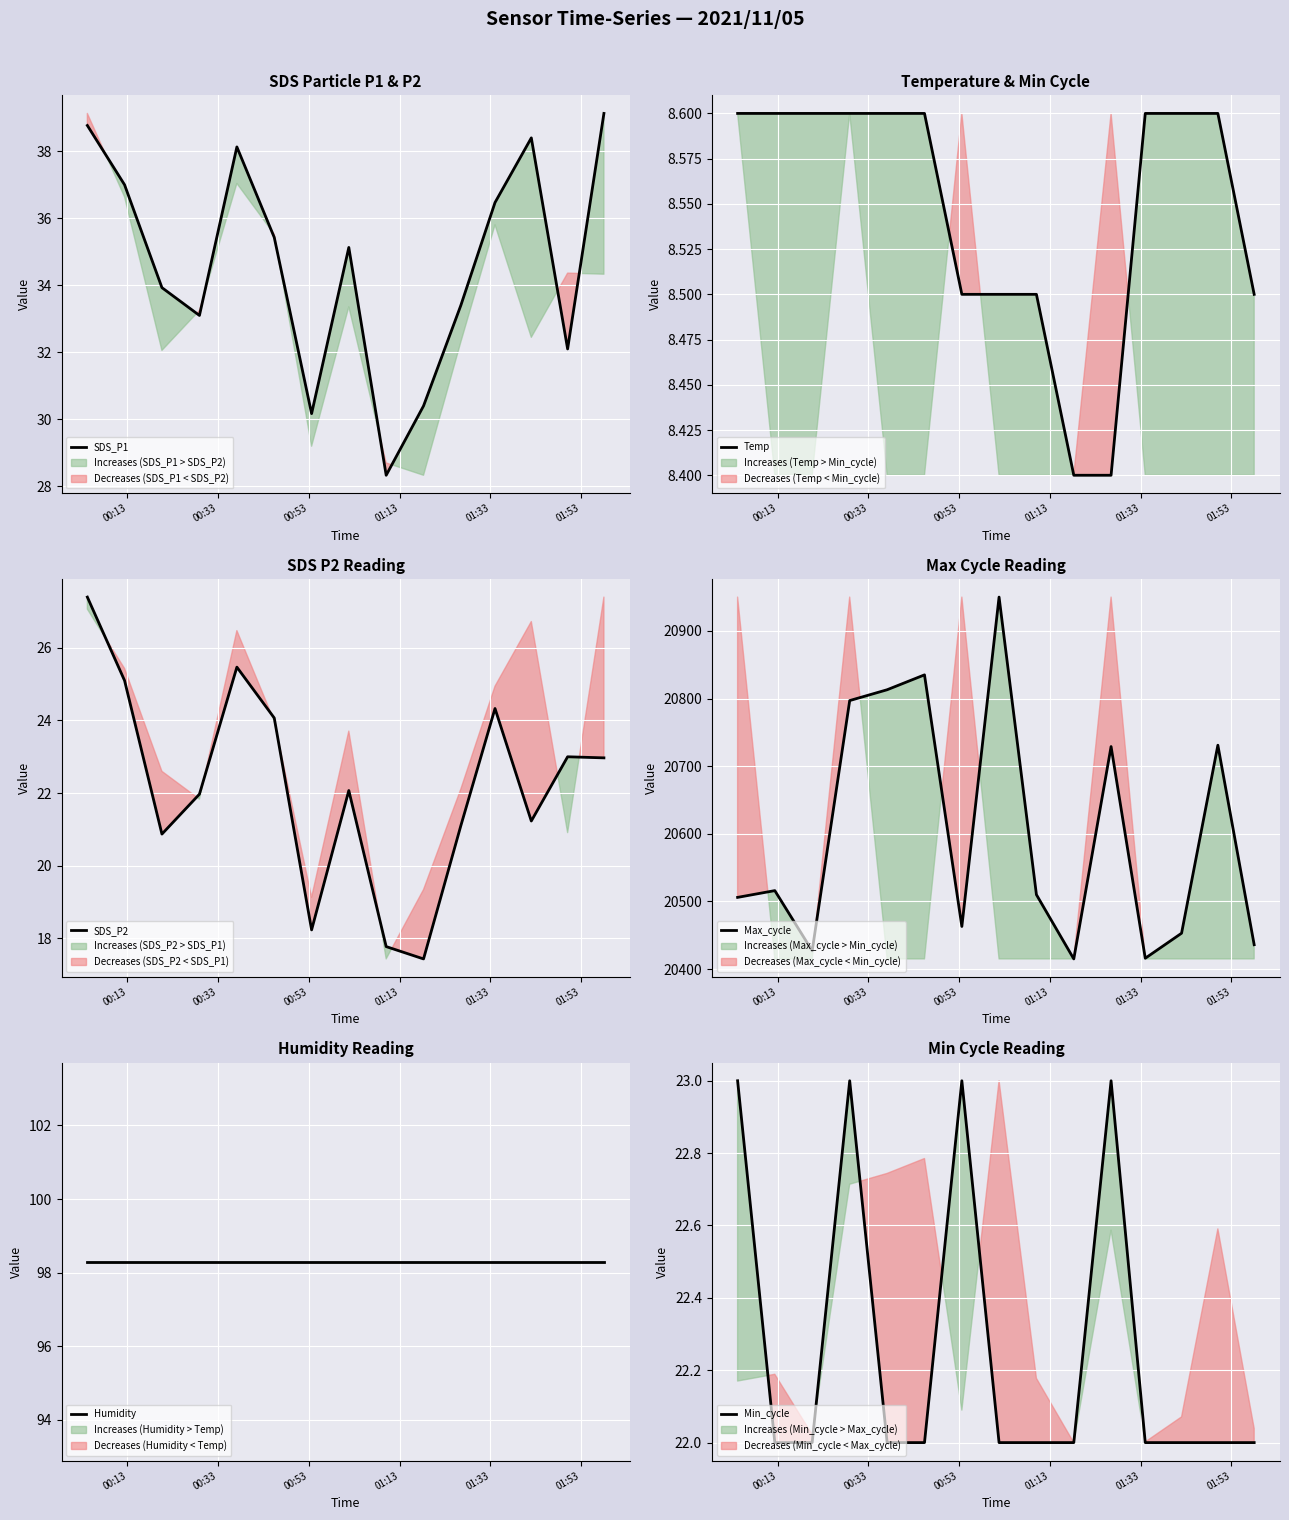

What is the difference between the second highest and minimum values in the SDS_P1 series?

10.4